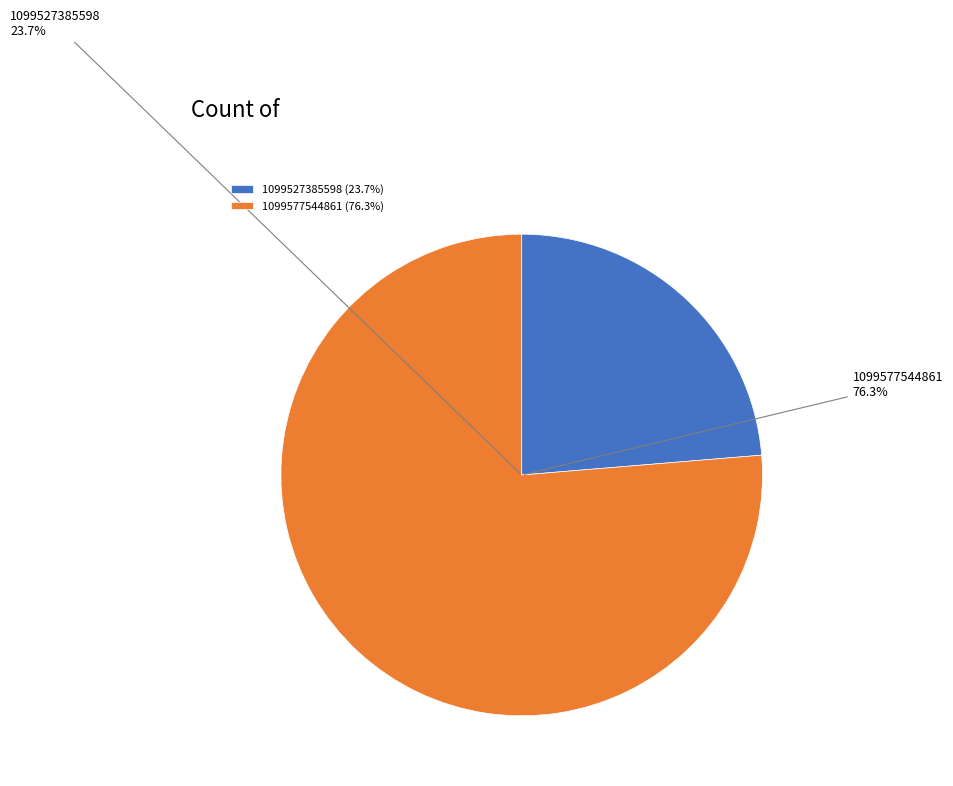

Which slice is the largest?

1099577544861